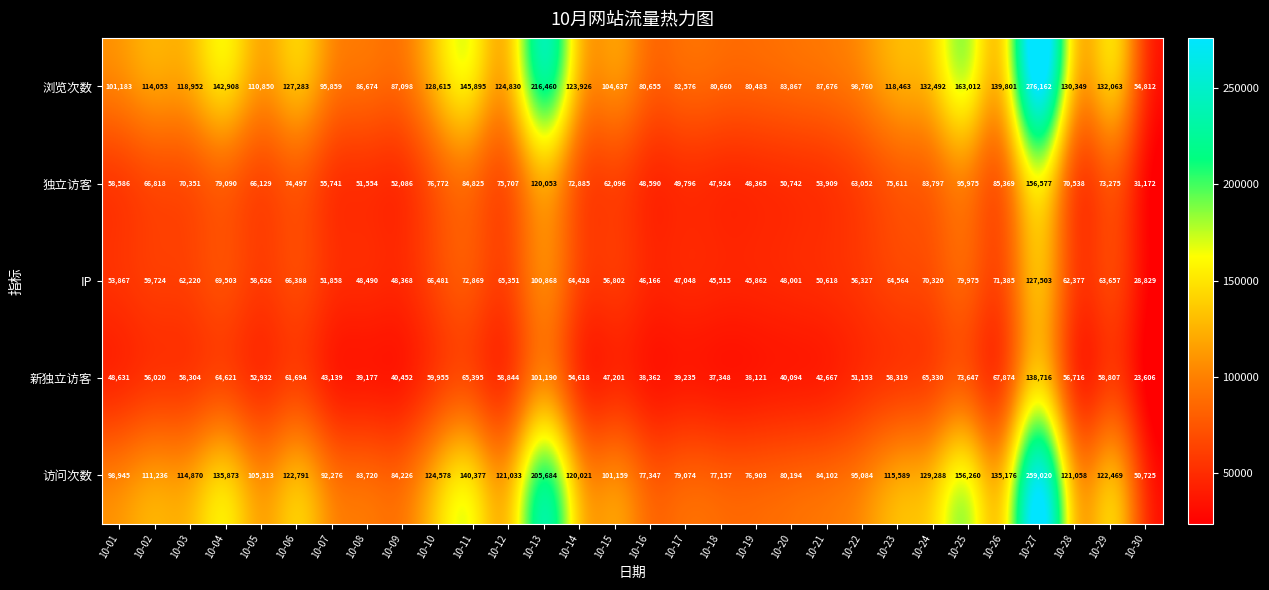

Between 10-08 and 10-28, which series saw the biggest shift?

浏览次数